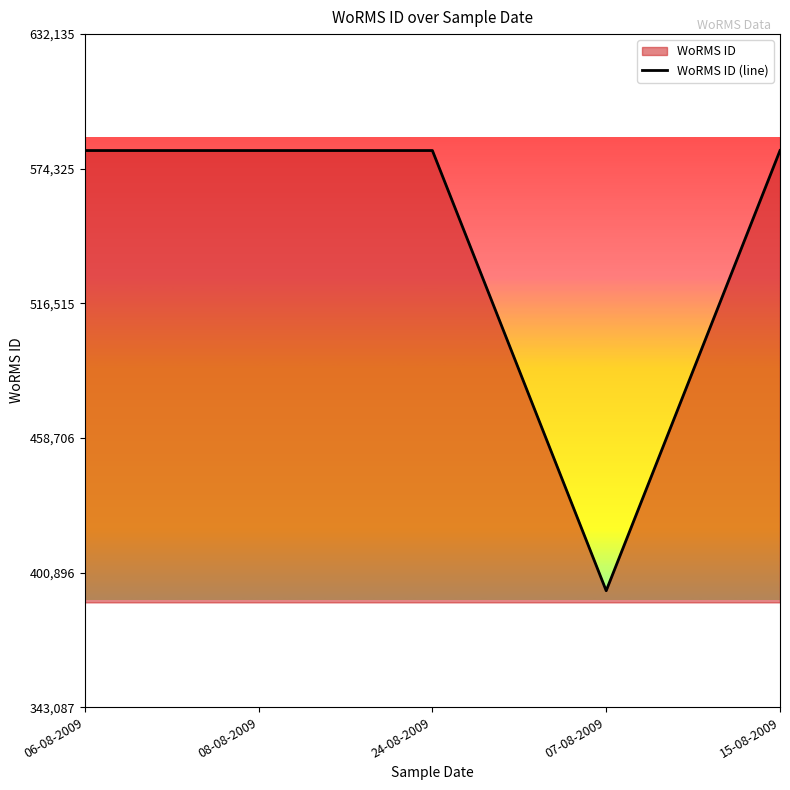

What is the label of the 2nd point from the right?

07-08-2009